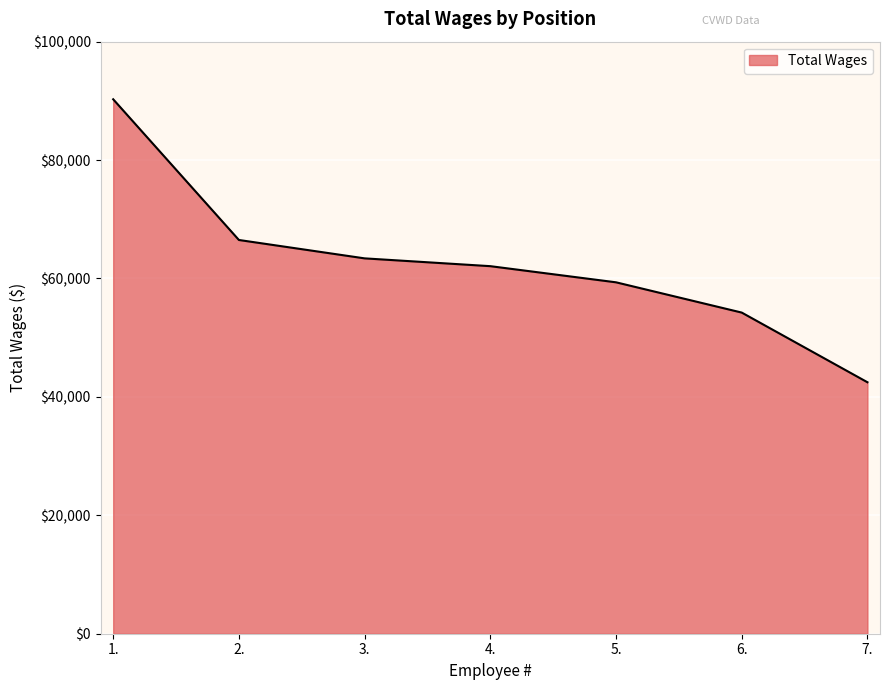

Between 4. and 6., which is larger?

4.